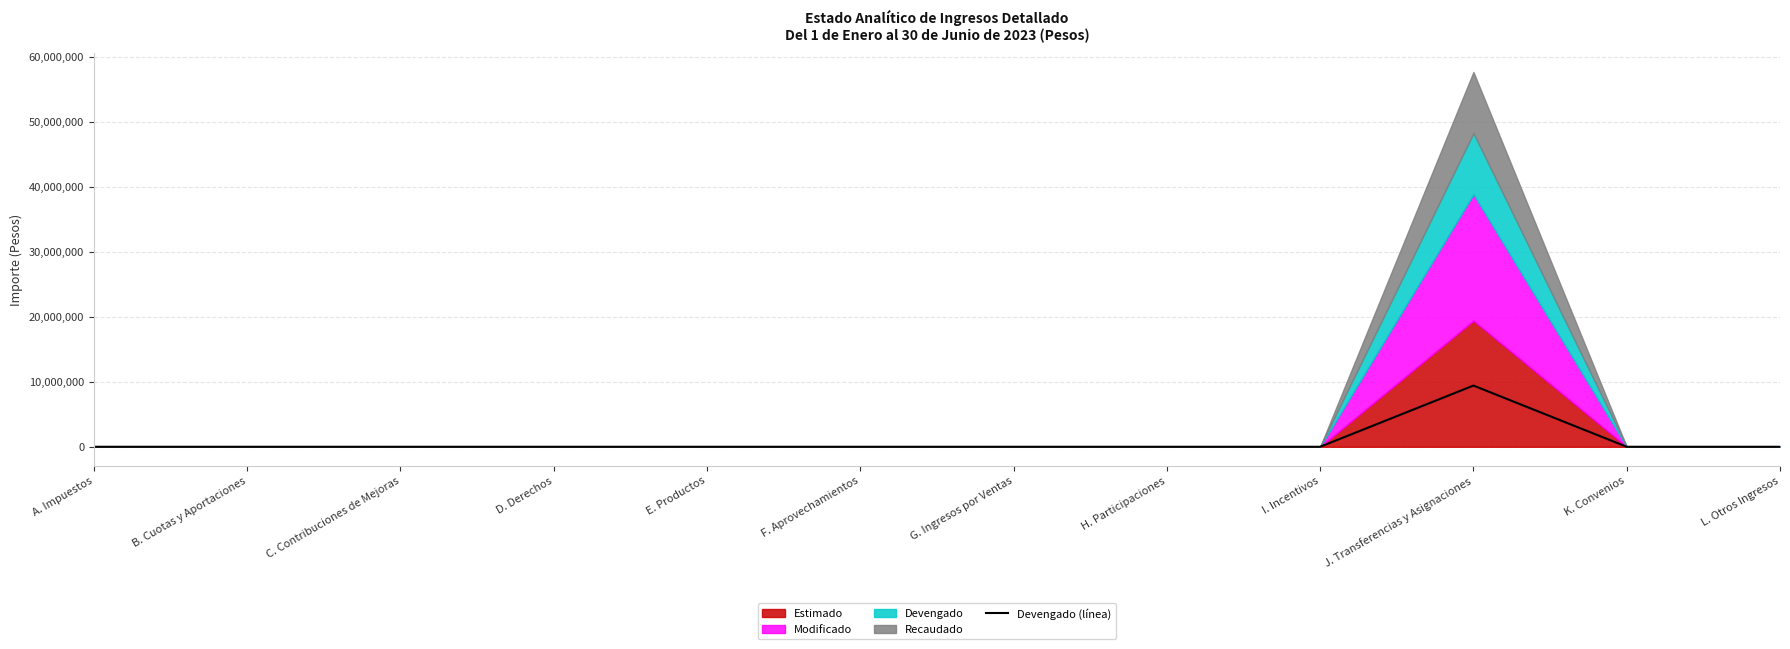

List the labels in order of value, smallest first.

A. Impuestos, B. Cuotas y Aportaciones, C. Contribuciones de Mejoras, D. Derechos, E. Productos, F. Aprovechamientos, G. Ingresos por Ventas, H. Participaciones, I. Incentivos, K. Convenios, L. Otros Ingresos, J. Transferencias y Asignaciones